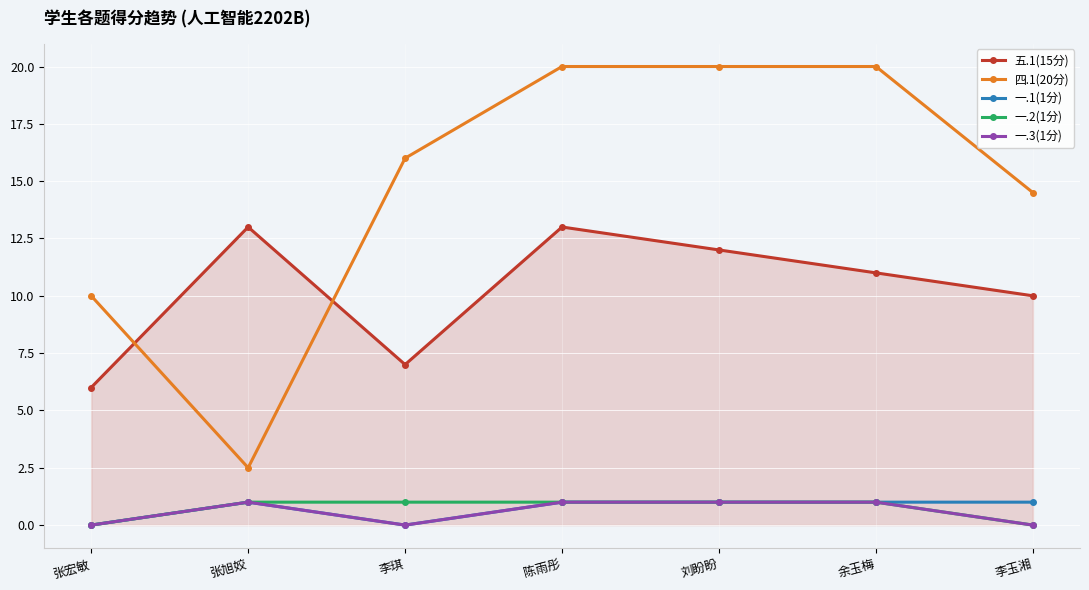

What is the value of the 五.1(15分) point at the 2nd from the left?

13.0